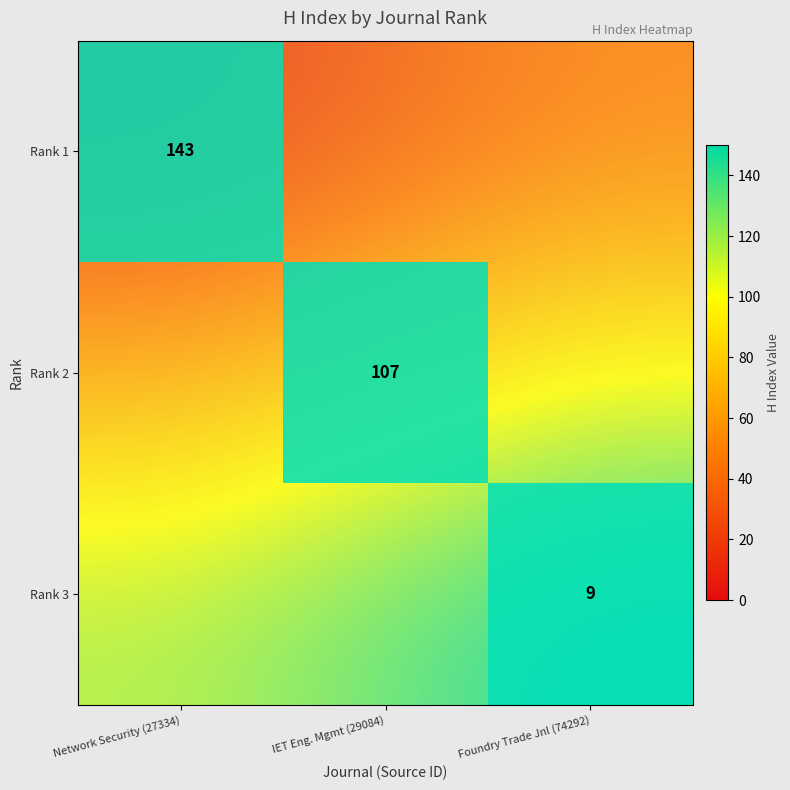

At how many categories does at least one series exceed 32?

2